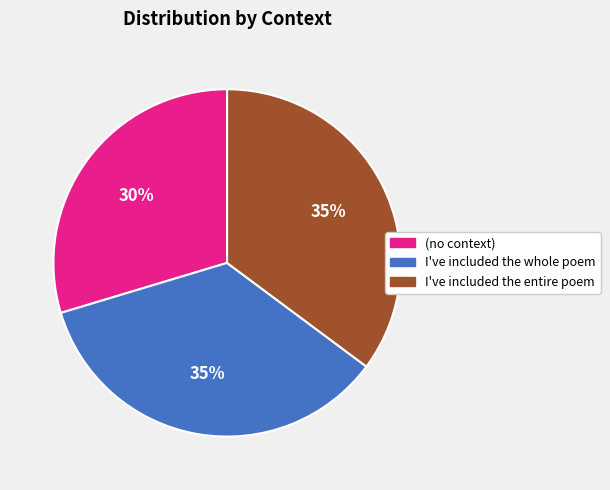

The I've included the entire poem slice represents 44% of the pie. True or false?

False